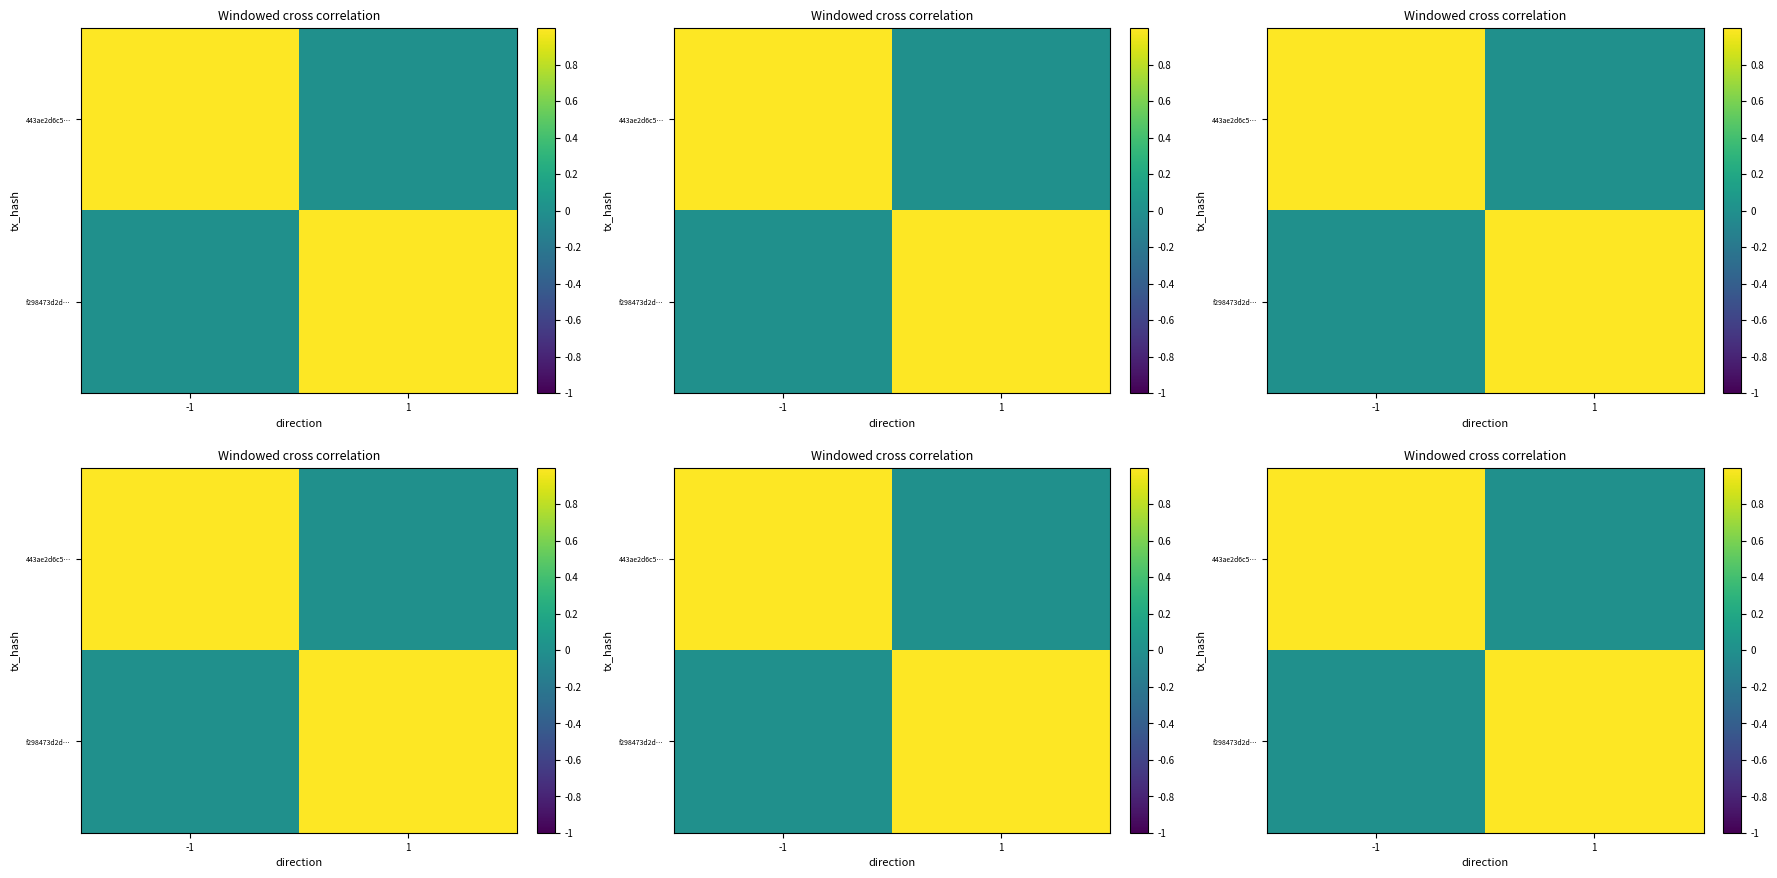

How many data points in 443ae2d6c5… are less than 1?

1